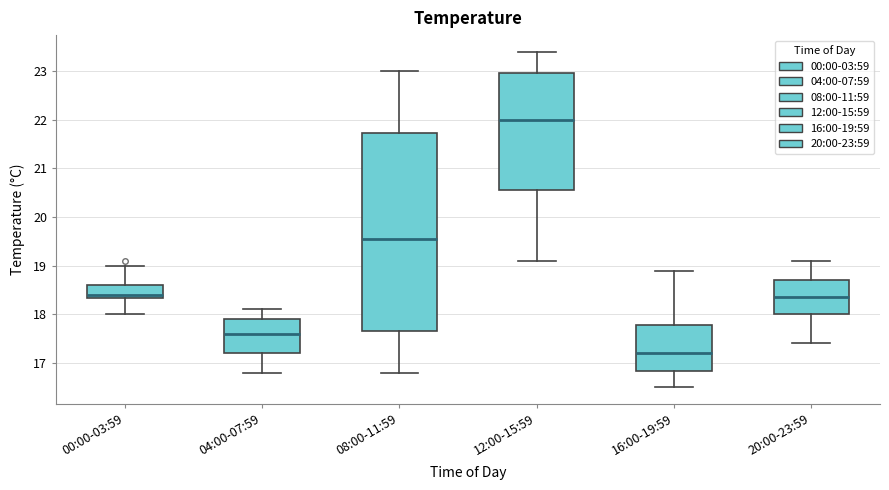

Which box has the highest median line?

12:00-15:59